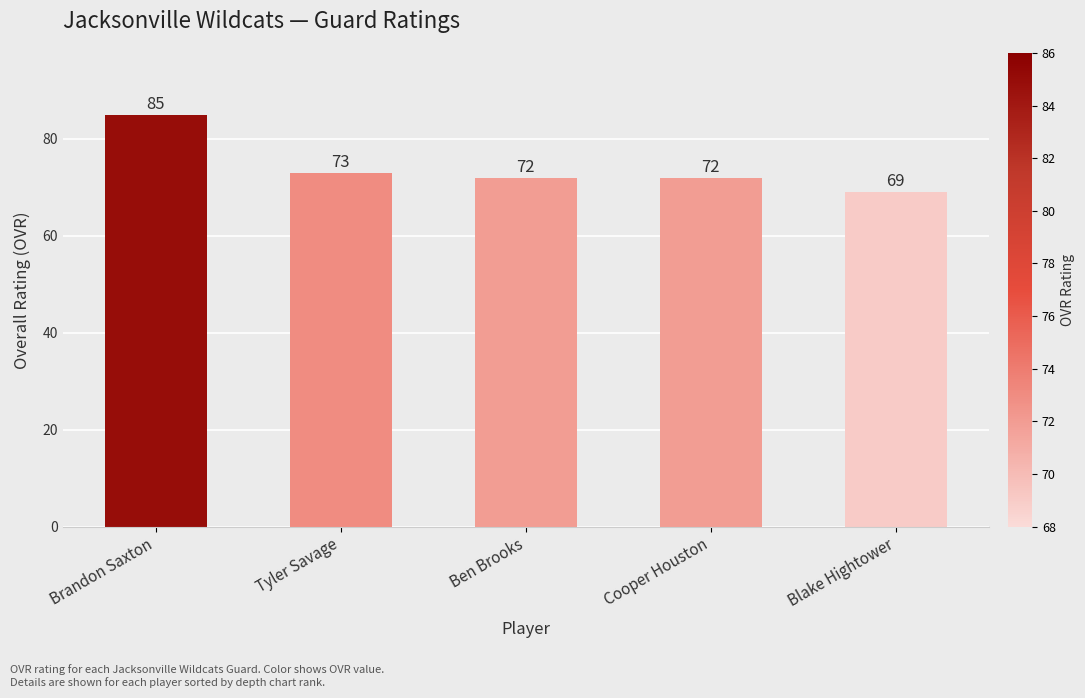

Does the chart contain any negative values?

No